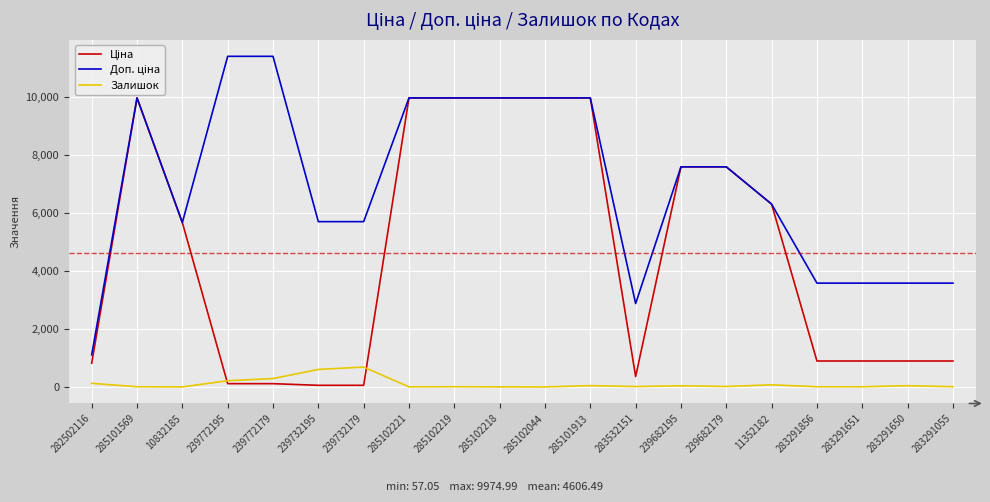

The Залишок series shows 5.0 at 285102221. True or false?

True